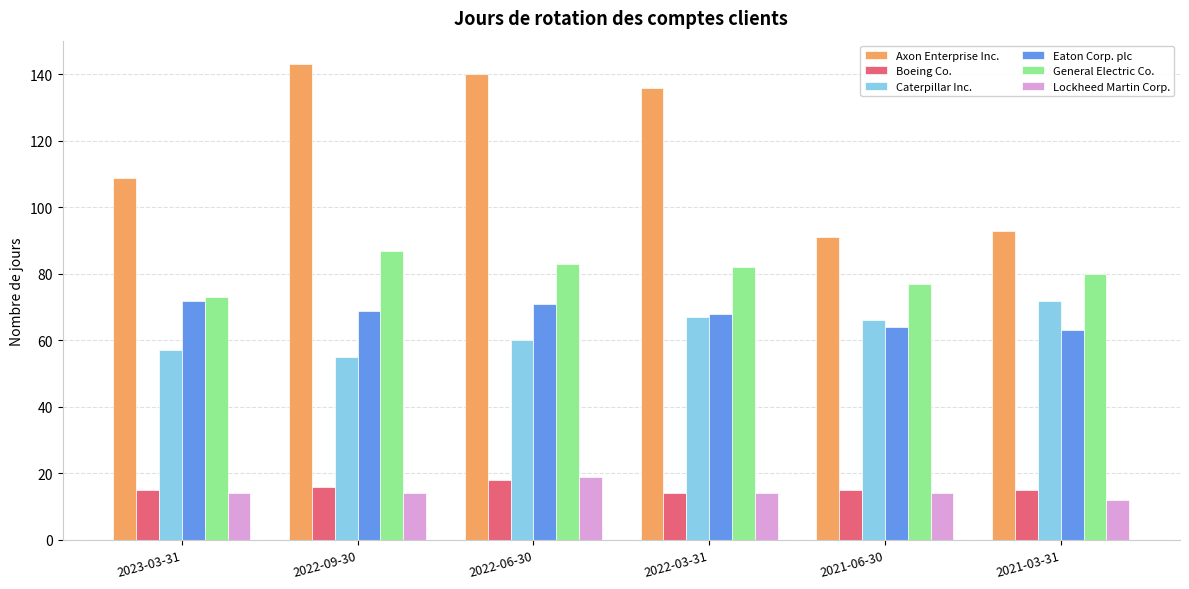

What is the difference between the Eaton Corp. plc values at 2021-03-31 and 2022-06-30?

8